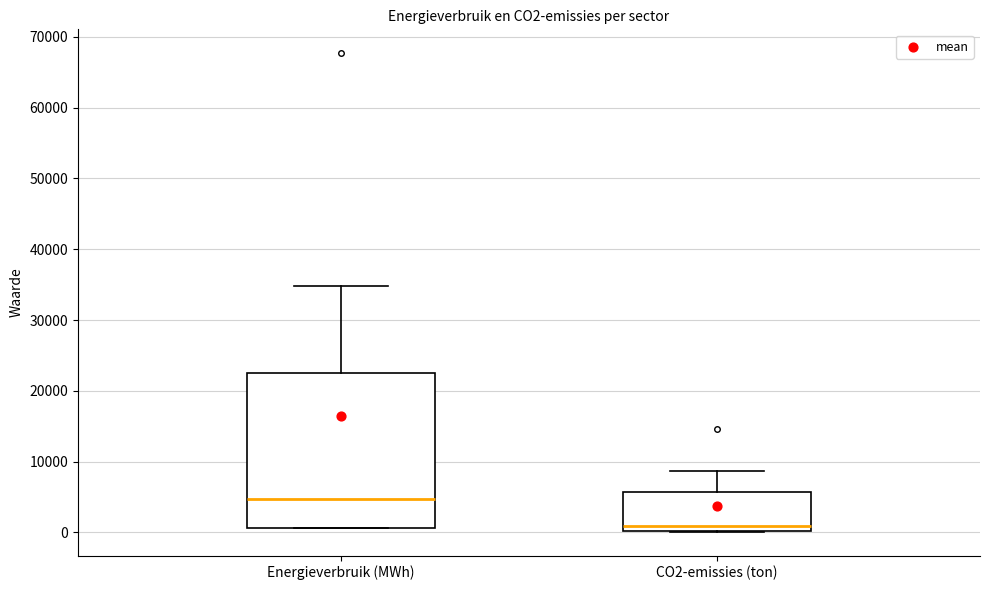

Where is the upper edge of the box for Energieverbruik (MWh) on the y-axis? The values are not printed on the chart, so give them approximately, as read against the axis.

22000